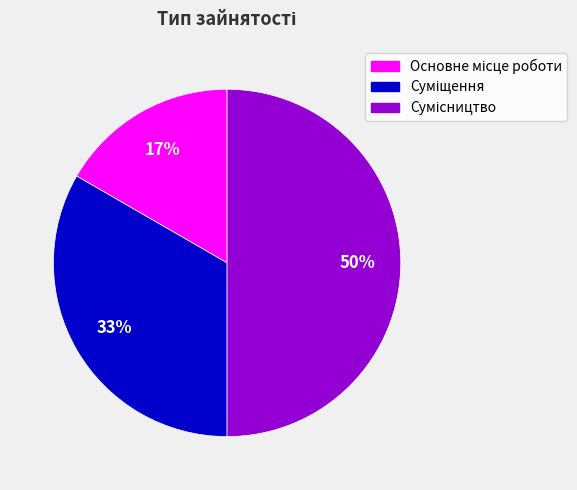

To the nearest percent, what is the difference between the largest and smallest slice percentages?

33%